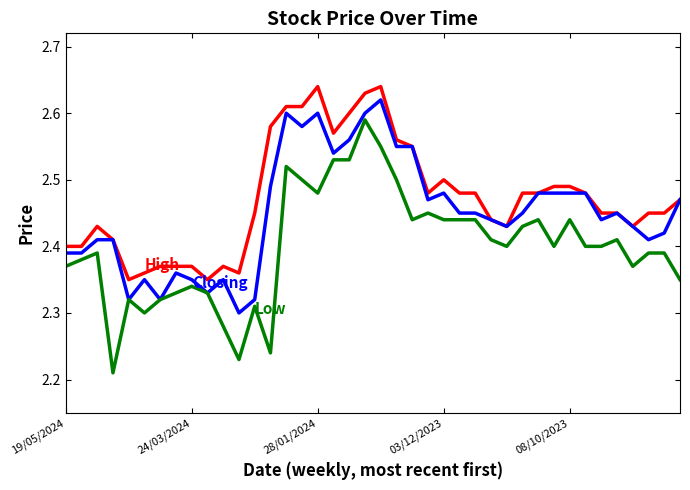

Is this an area chart (filled region under the line)?

No